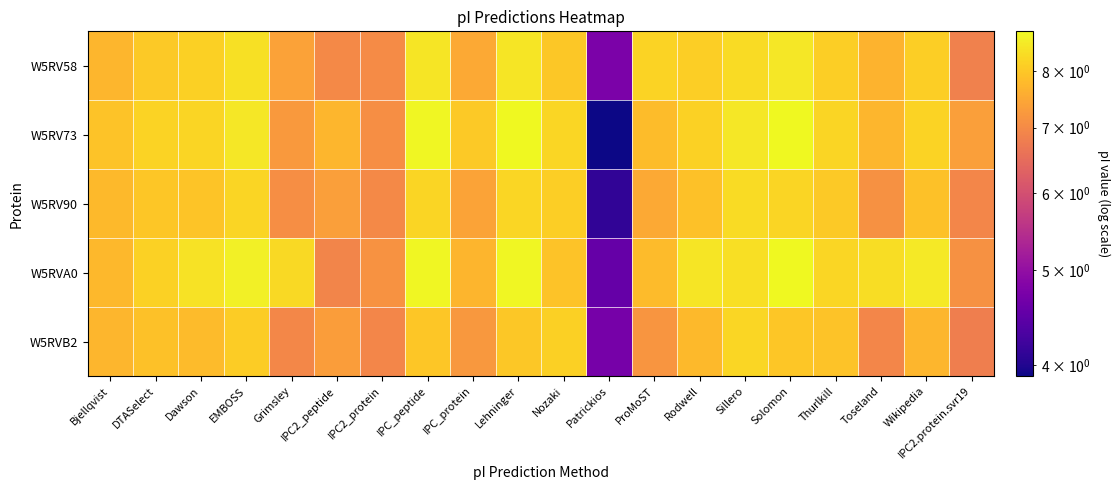

What is the difference between the highest and lowest values at Solomon?

0.8